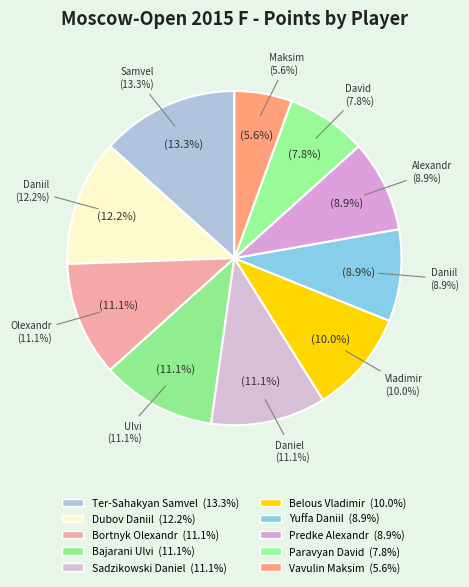

Approximately how many times larger is the value at Paravyan David (3.5) compared to Yuffa Daniil (4)?

0.9